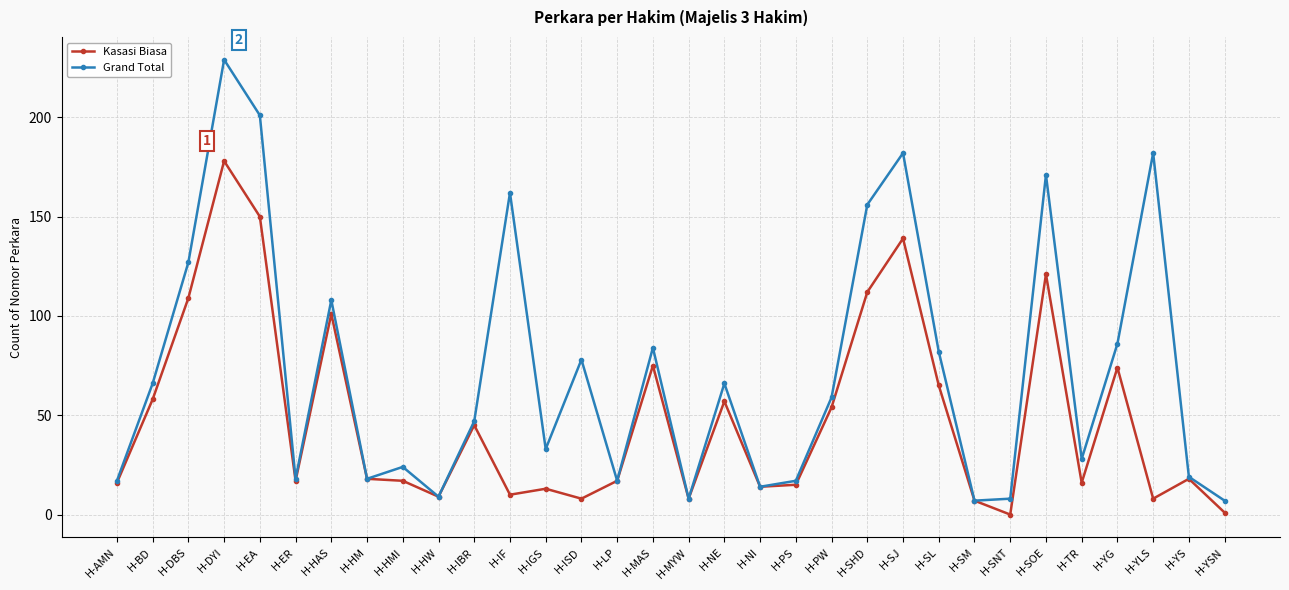

What is the value of the Grand Total point at the 9th from the left?

24